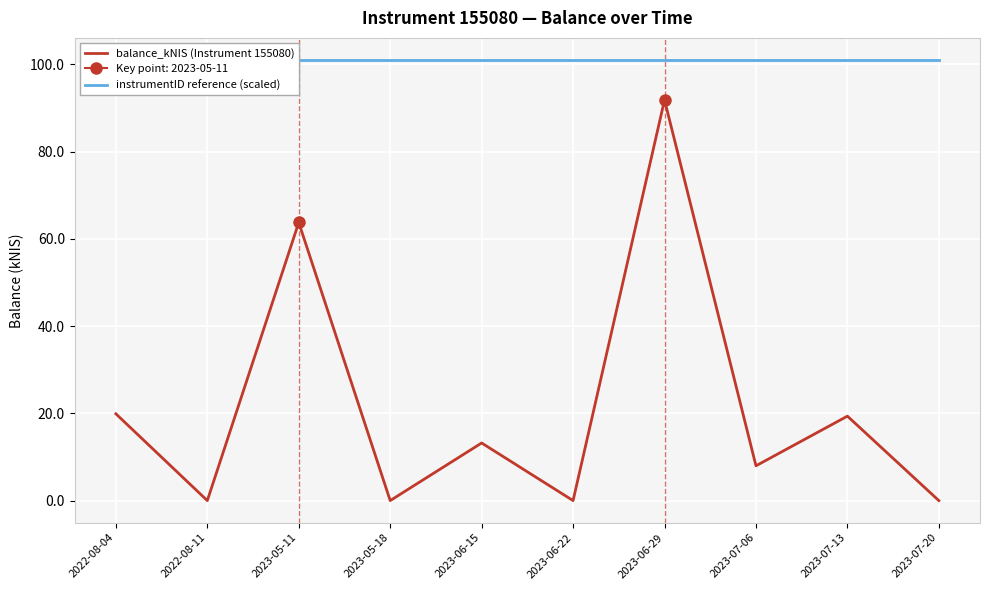

Which has a higher value, 2023-06-15 or 2023-06-22?

2023-06-15